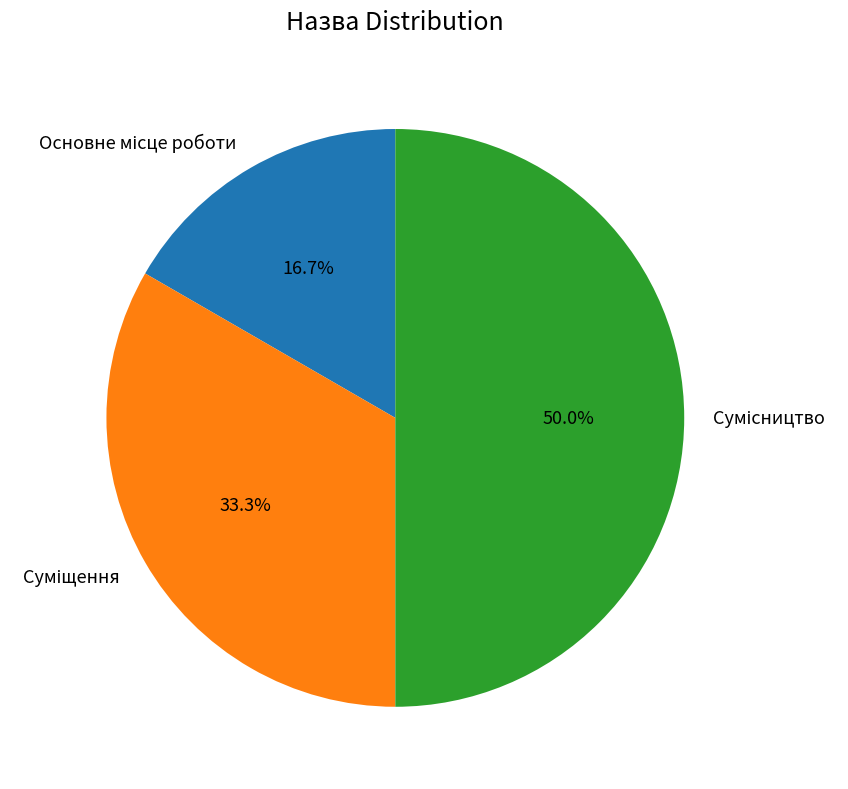

Approximately how many times larger is the value at Основне місце роботи compared to Суміщення?

0.5